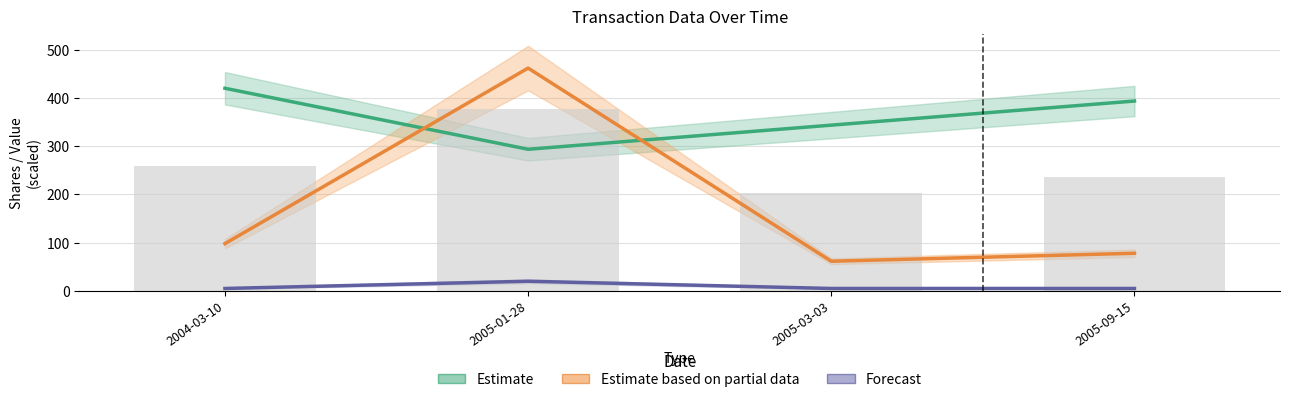

What is the difference between the second highest and second lowest values in the Estimate series?

50.0